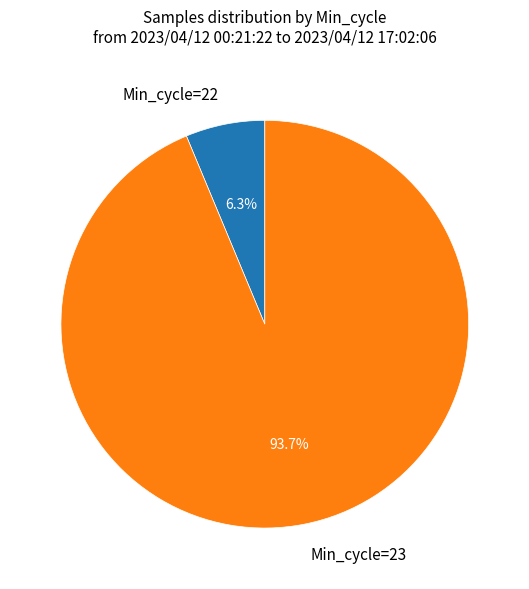

Approximately how many times larger is the value at Min_cycle=23 compared to Min_cycle=22?

14.9